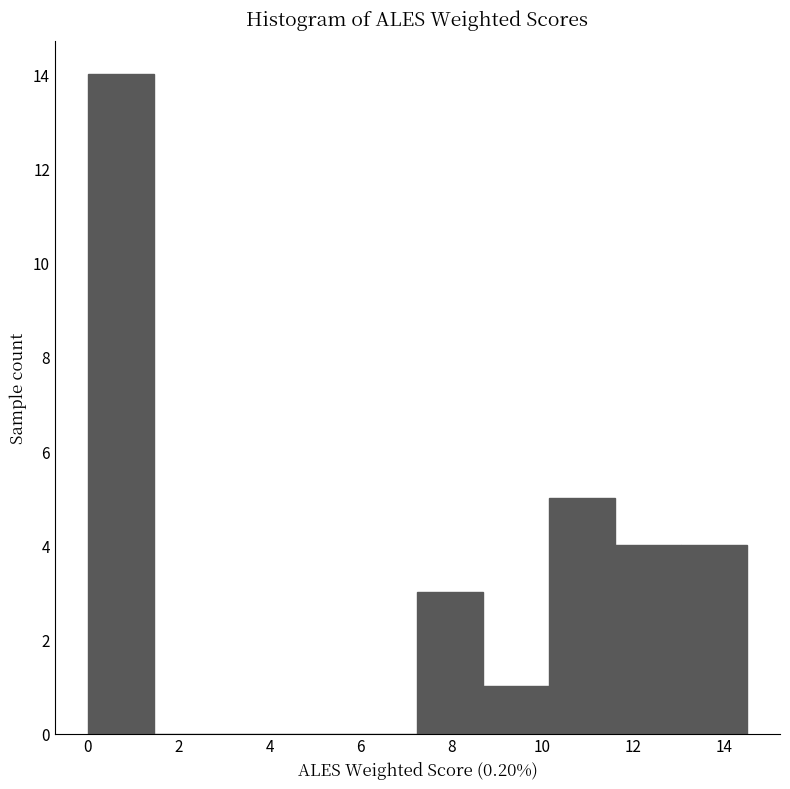

Which range on the x-axis has the tallest bar?

0.00 to 1.45